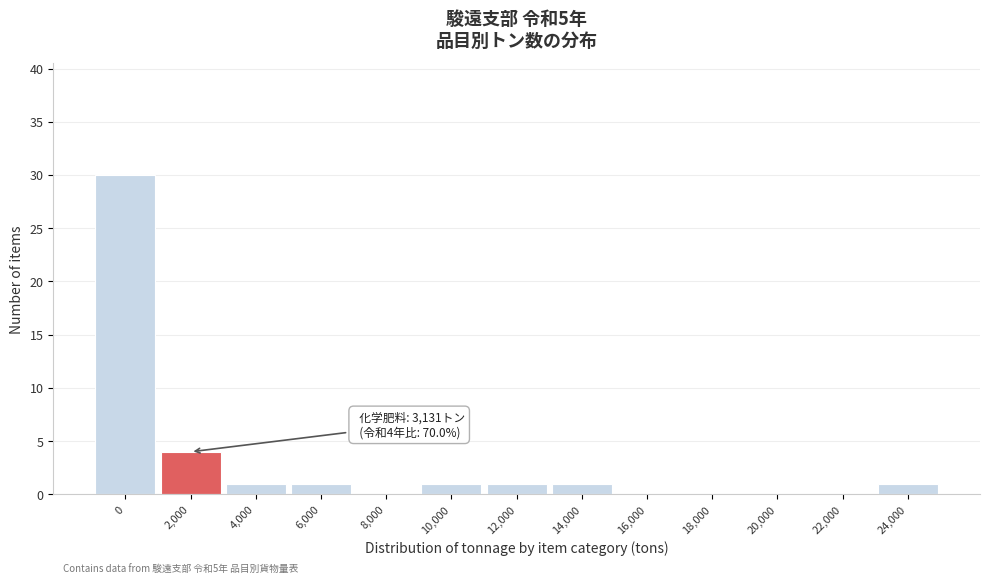

Reading right to left, list all the values displayed in this chart.

24,000=1	22,000=0	20,000=0	18,000=0	16,000=0	14,000=1	12,000=1	10,000=1	8,000=0	6,000=1	4,000=1	2,000=4	0=30